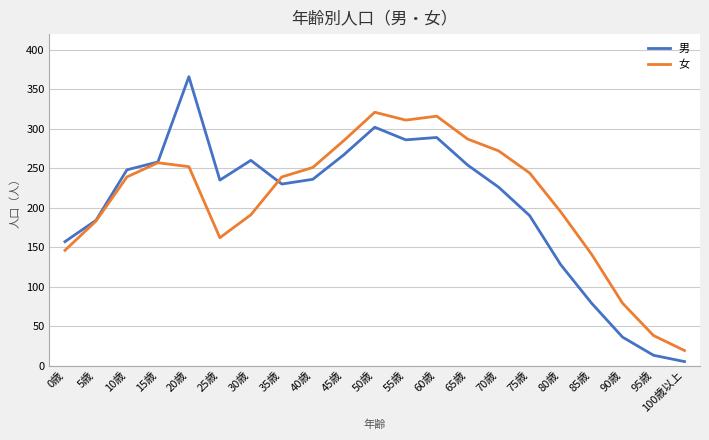

The 男 series shows 34 at 85歳. True or false?

False